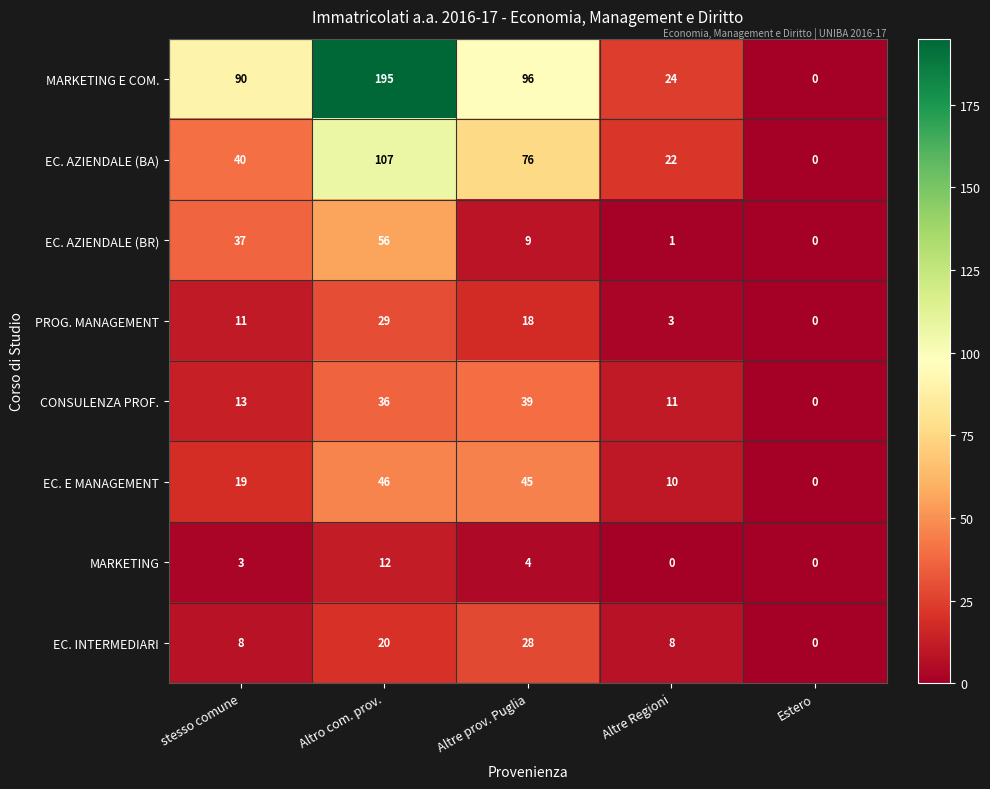

Is it true that EC. AZIENDALE (BA) equals 25 at stesso comune?

False